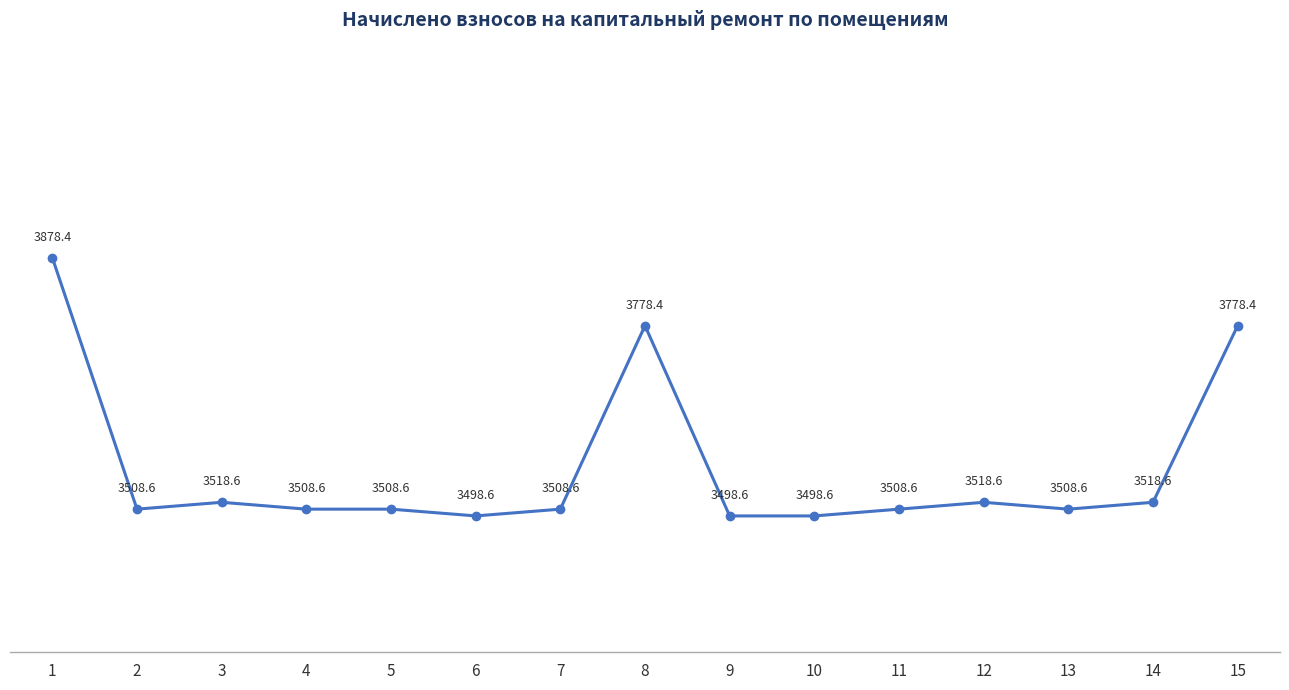

What value does the data have at 6?

3498.6